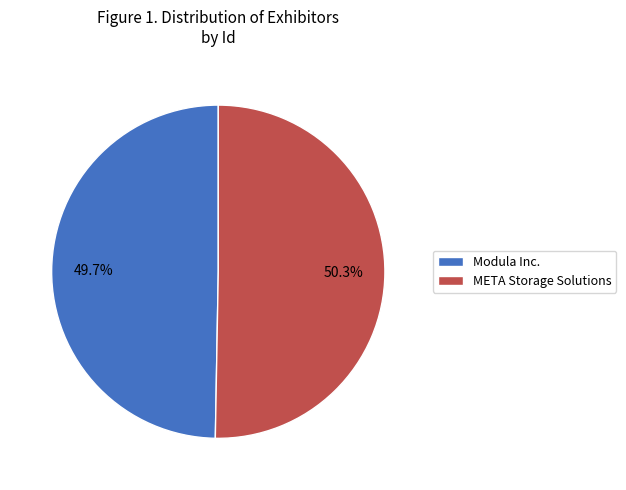

Does any single category account for the majority?

Yes